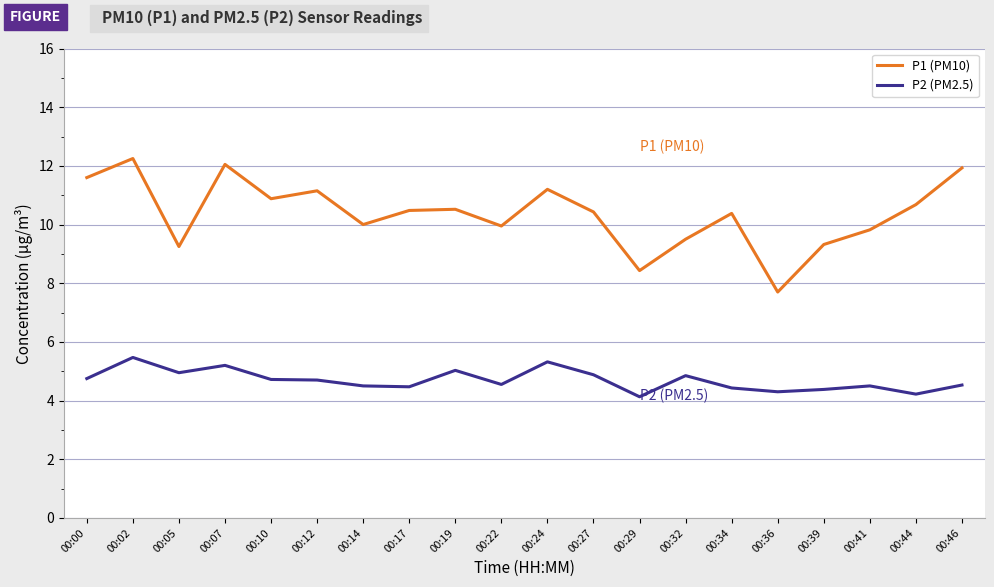

True or false: P1 (PM10) has a value of 10.4 at 00:34.

True